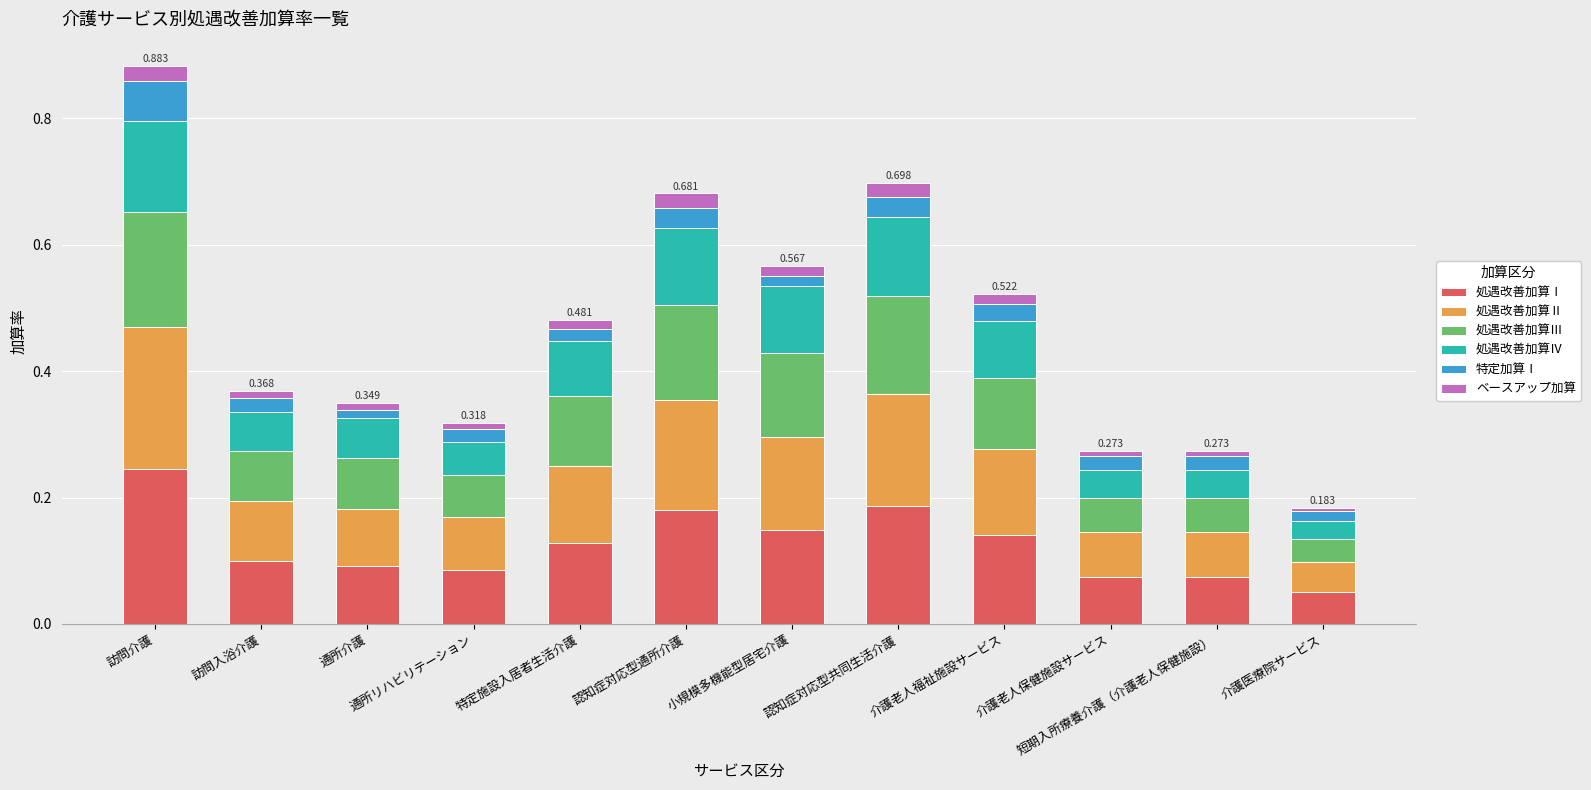

Which category has the highest value in the 処遇改善加算Ⅰ series?

訪問介護